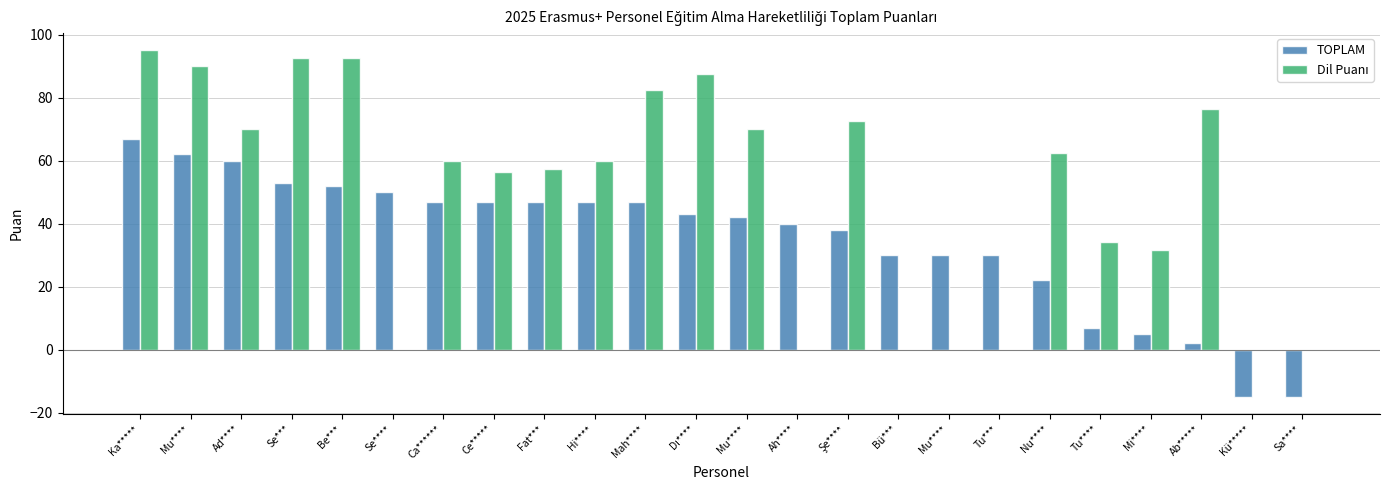

Count the number of categories in the chart.

24